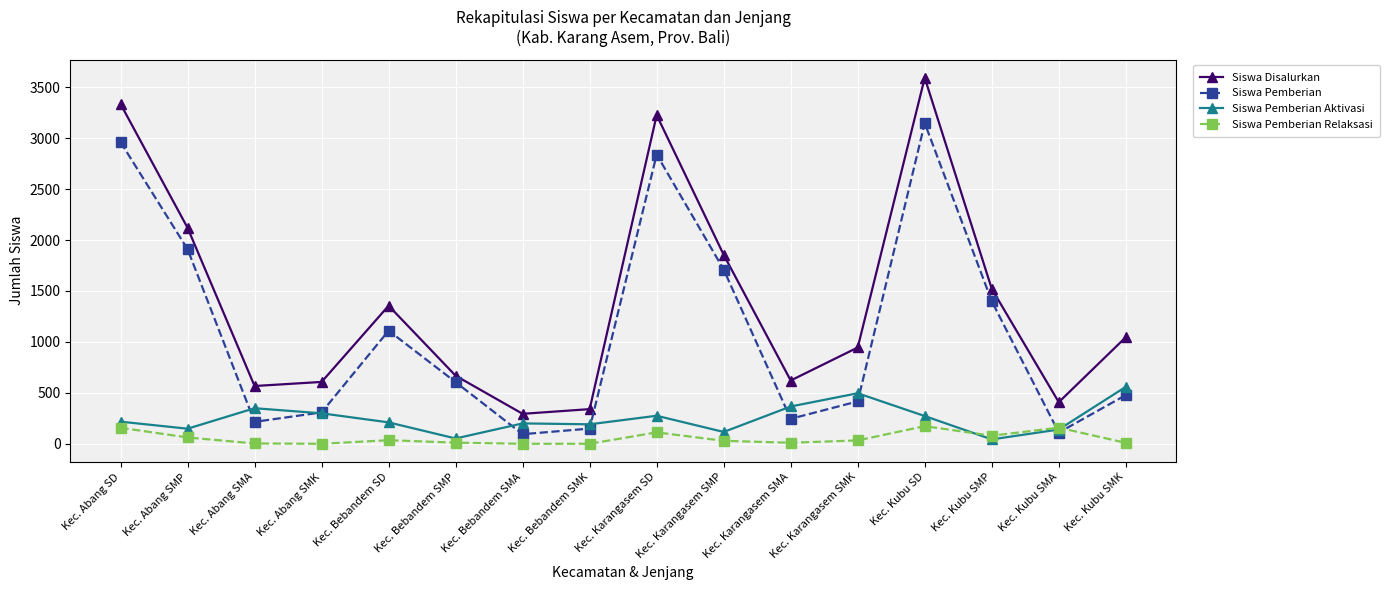

How many distinct data groups are displayed?

4